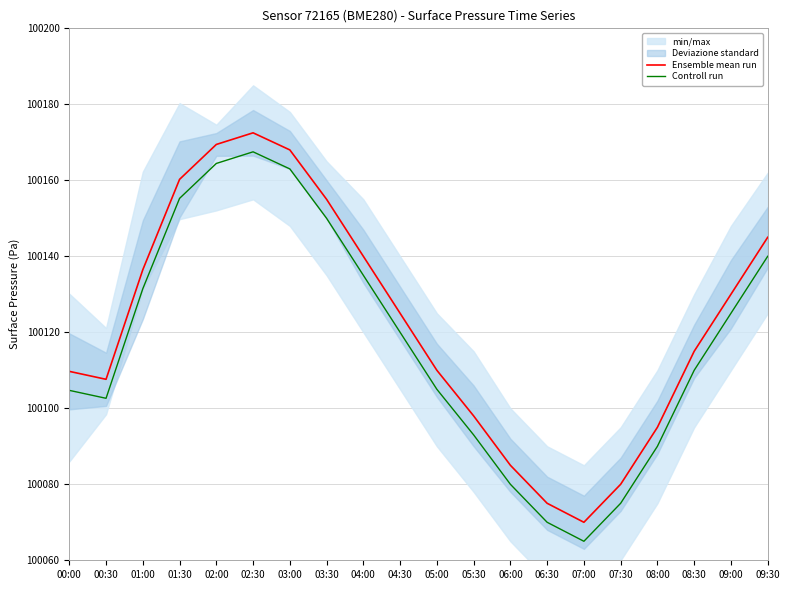

Count the number of categories in the chart.

20